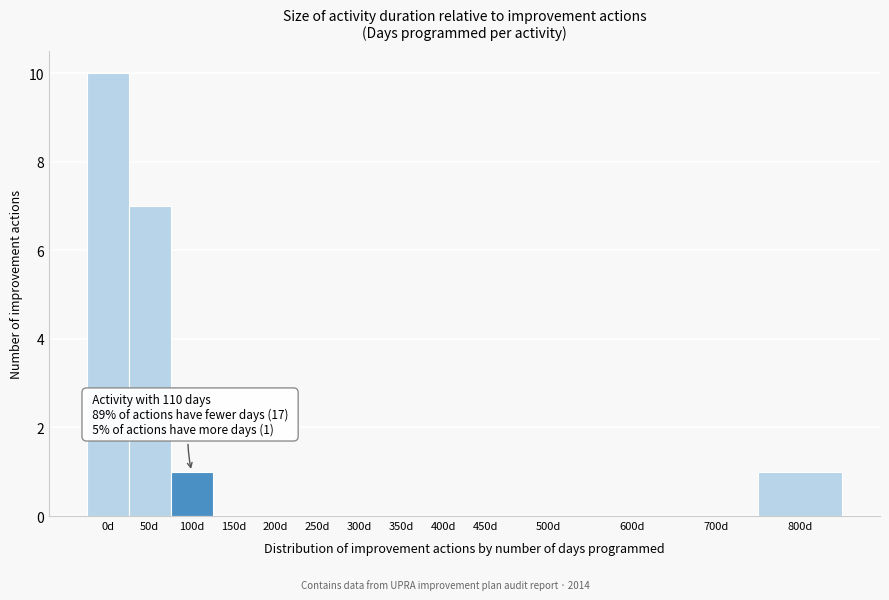

Reading left to right, what are all the values shown in this chart?

0d=10	50d=7	100d=1	150d=0	200d=0	250d=0	300d=0	350d=0	400d=0	450d=0	500d=0	600d=0	700d=0	800d=1